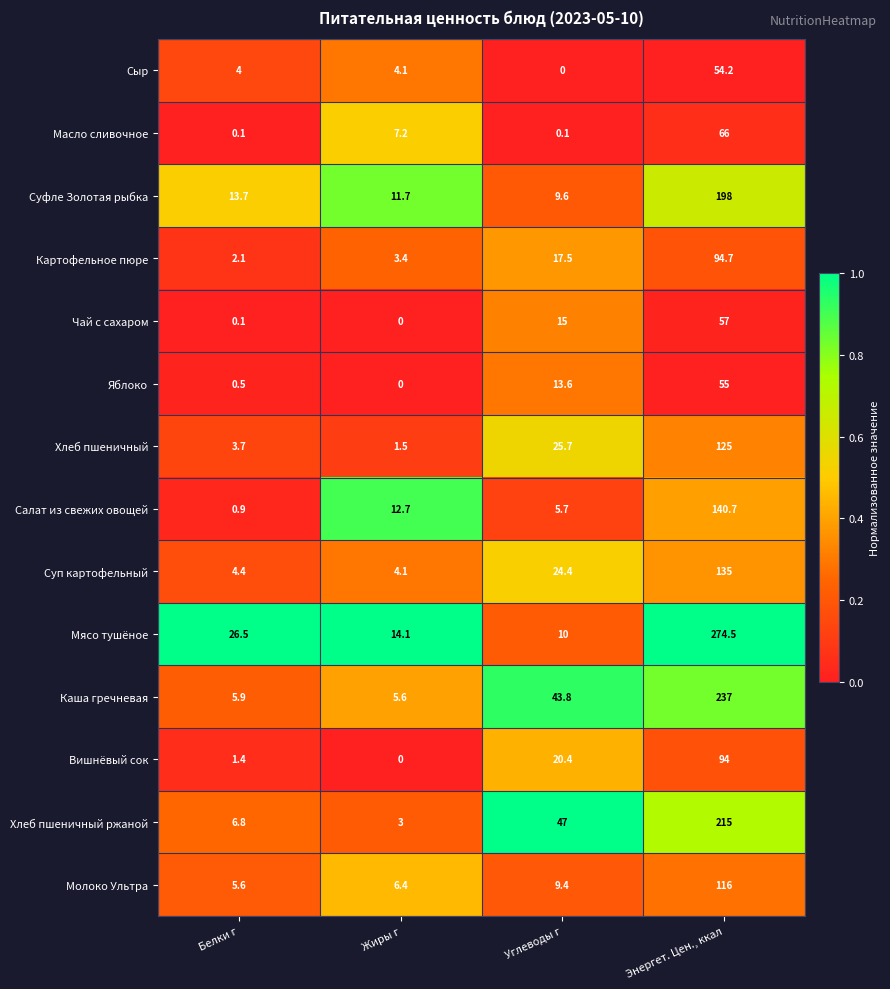

The Масло сливочное series shows 7.2 at Жиры г. True or false?

True